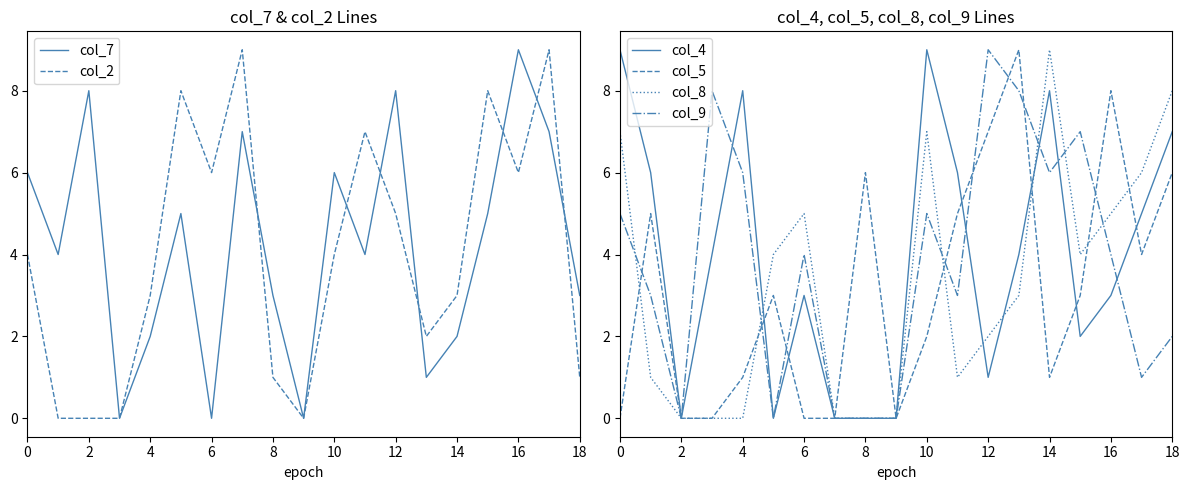

Which series ends up on top after the final intersection of col_4 and col_8?

col_8